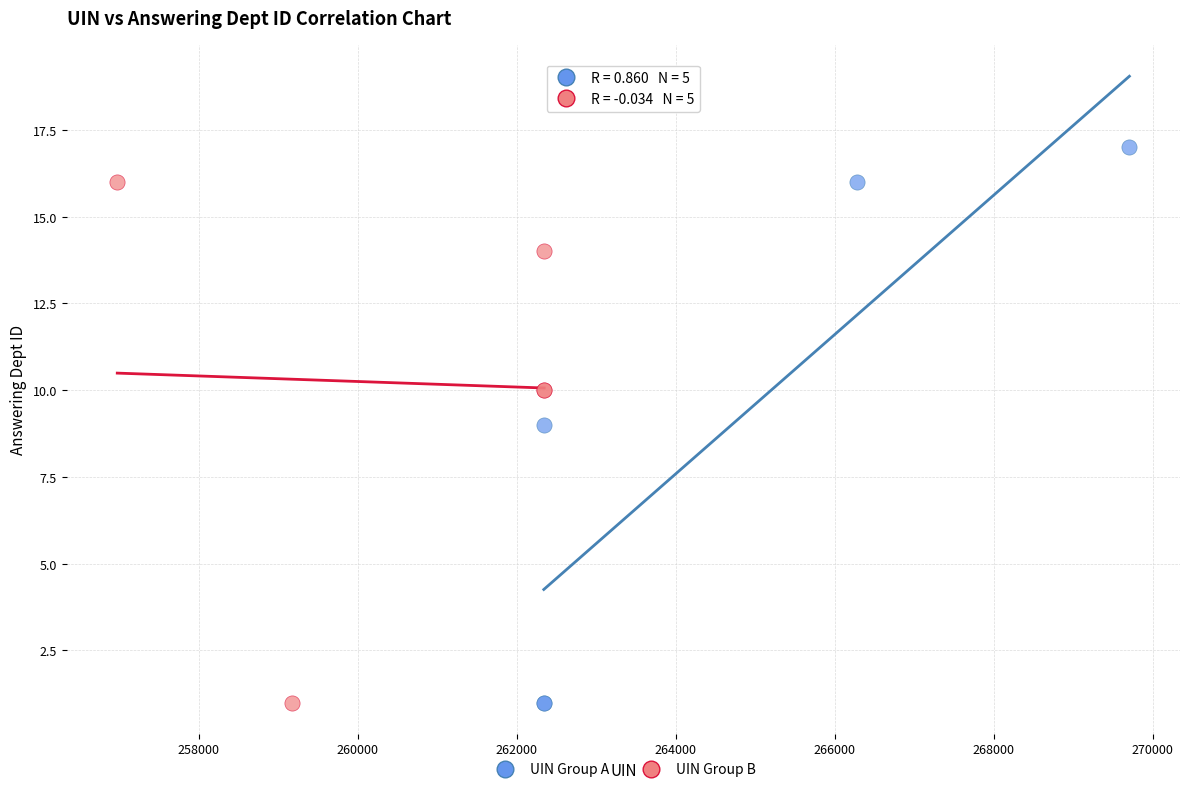

What are all the series names shown in the legend?

UIN Group A, UIN Group B